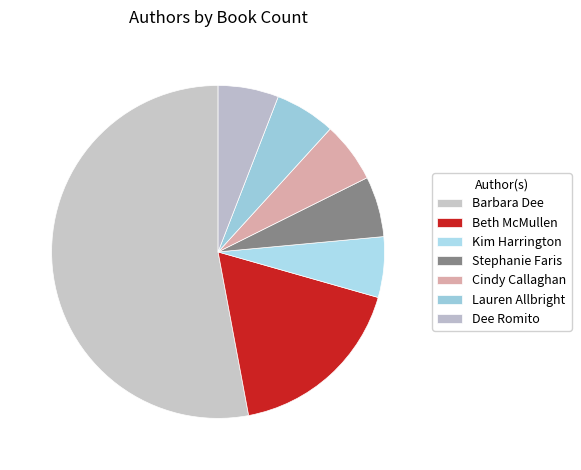

To the nearest percent, what portion does Cindy Callaghan represent?

6%